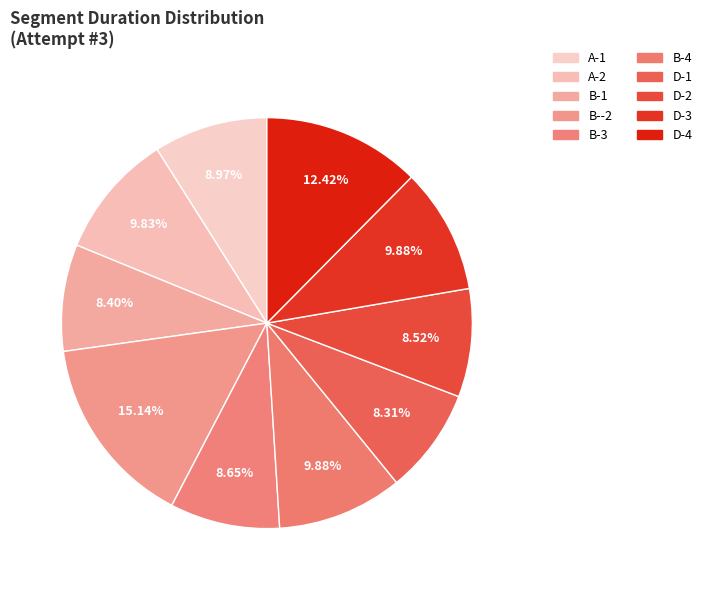

Which has a higher value, B--2 or B-1?

B--2